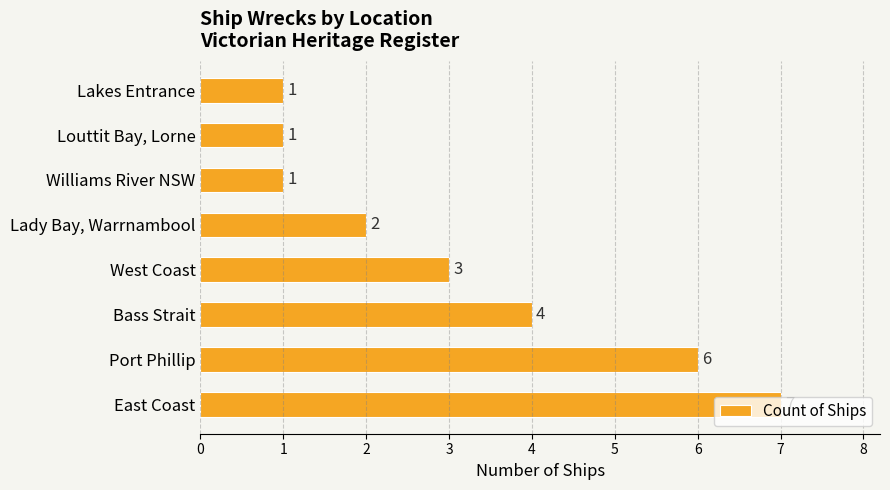

At which label is the value closest to 4?

Bass Strait